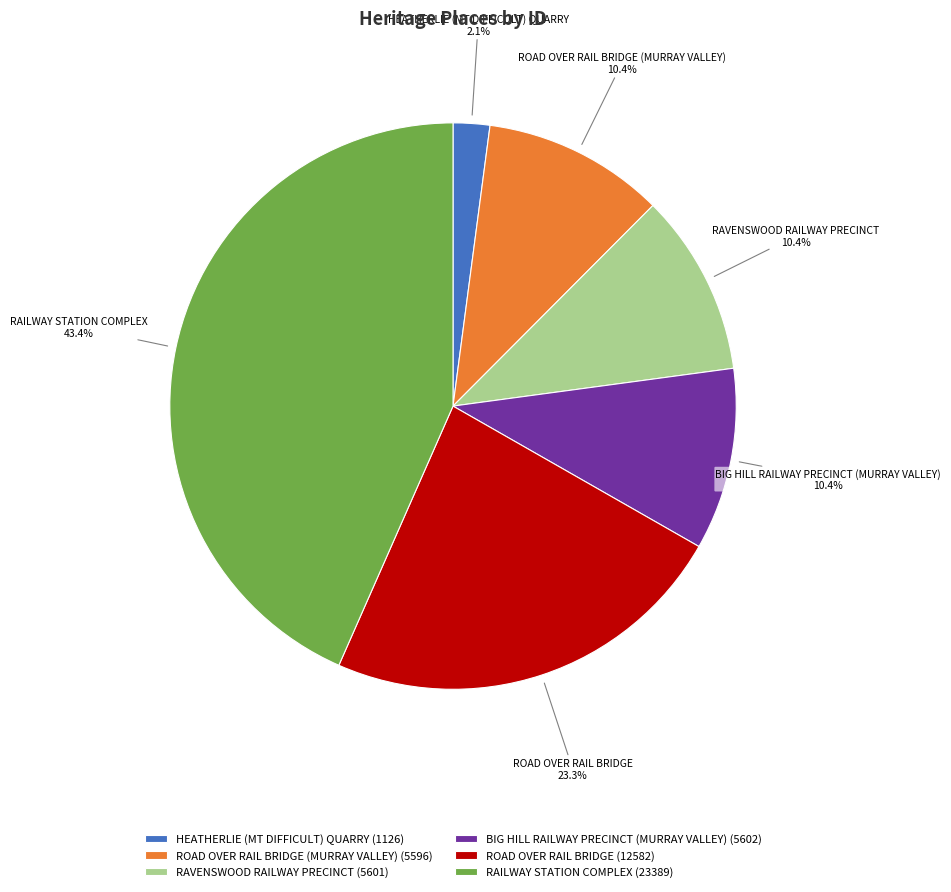

Is there any slice that represents more than half of the pie?

No